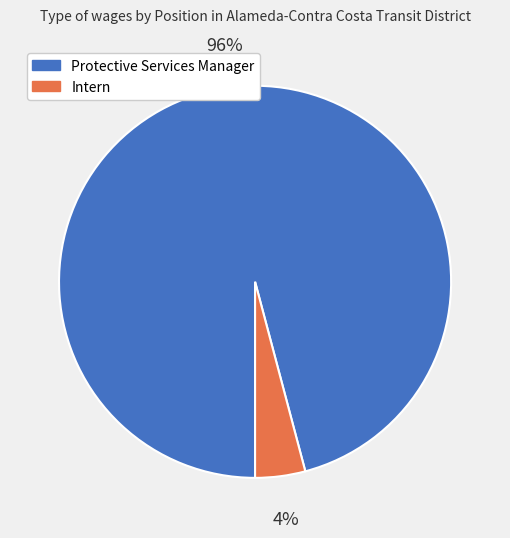

What percentage is the Intern slice, to the nearest percent?

4%